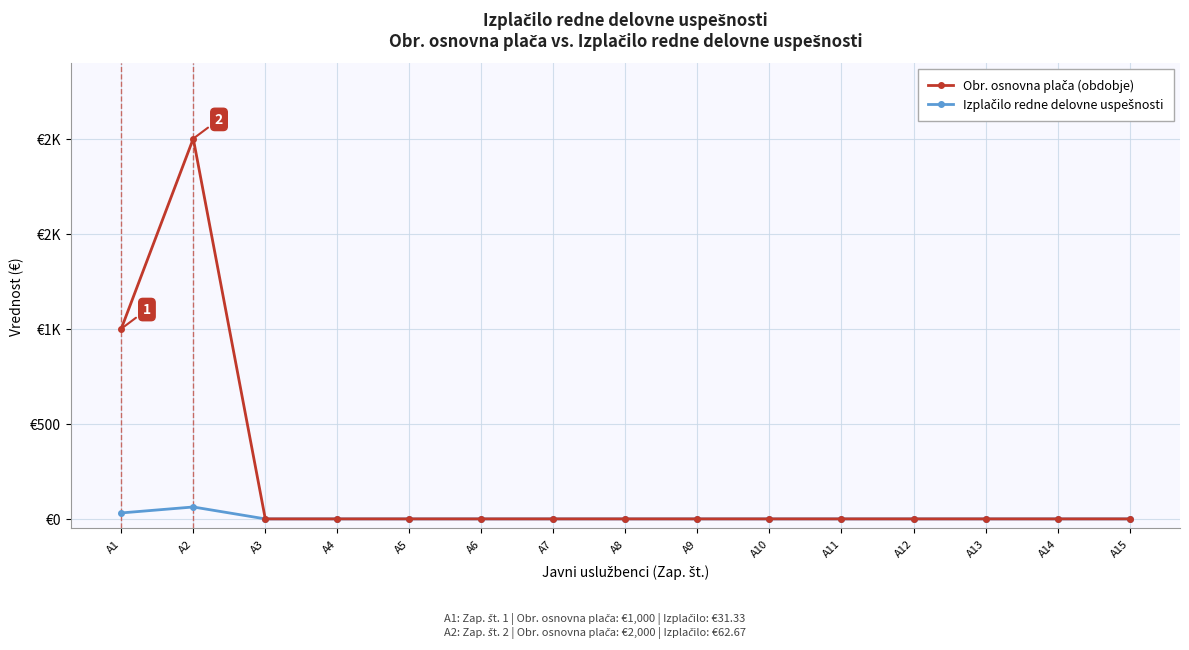

True or false: Obr. osnovna plača (obdobje) has a value of 0.0 at A3.

True